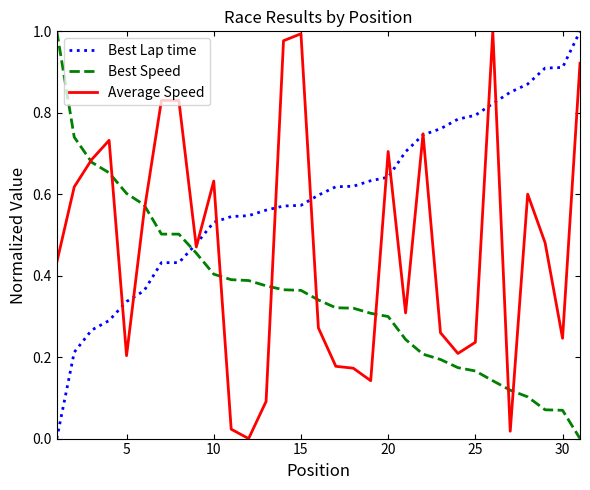

How many intersections are there between Best Lap time and Best Speed?

1